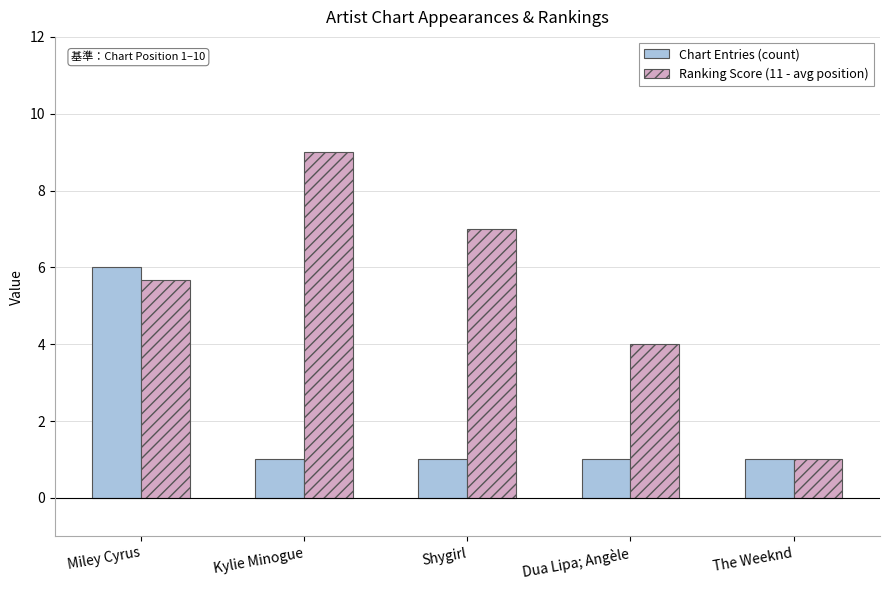

What is the value of the Chart Entries (count) bar at the 2nd from the left?

1.0